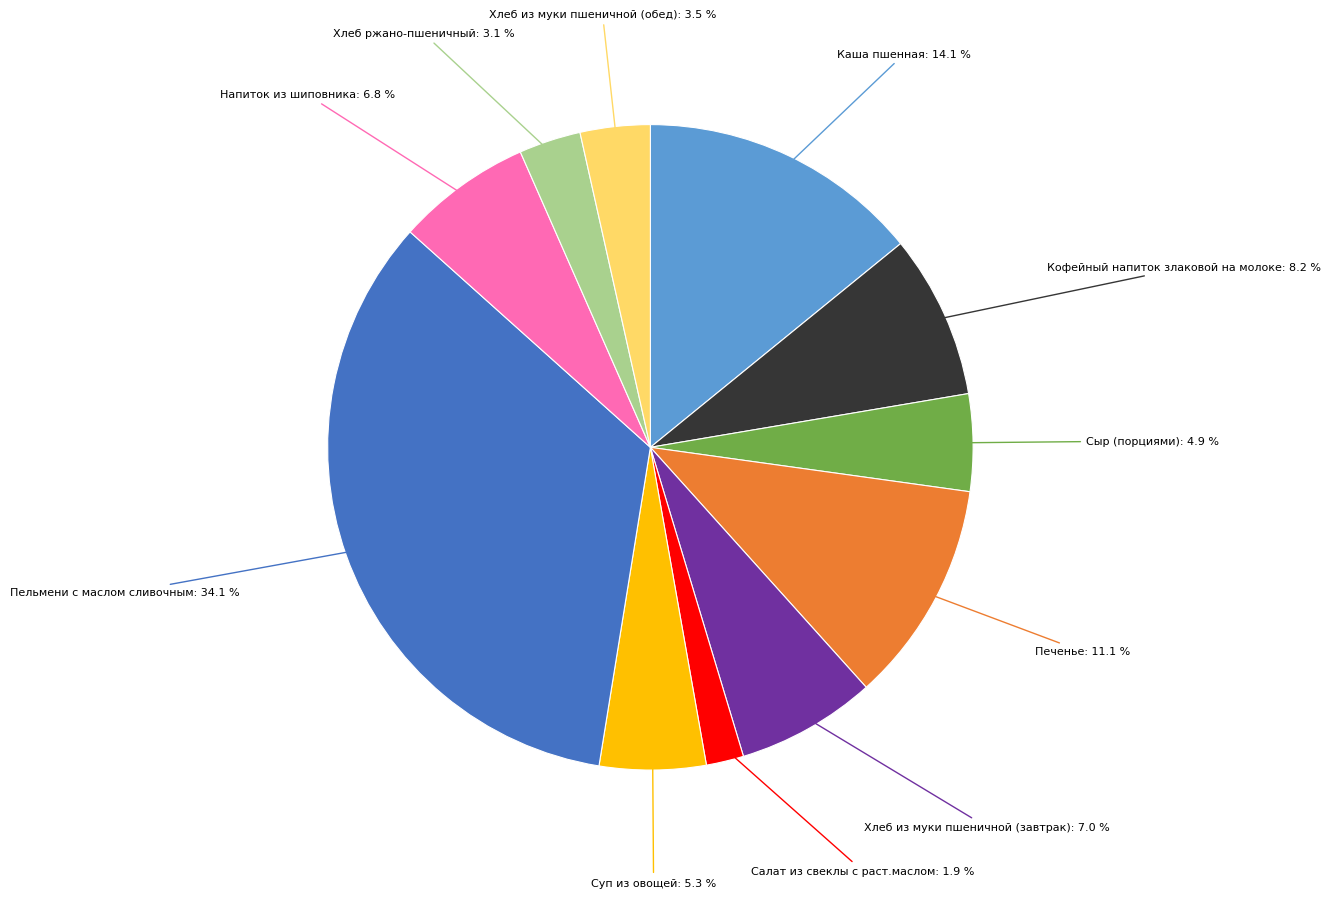

Does any single category account for the majority?

No